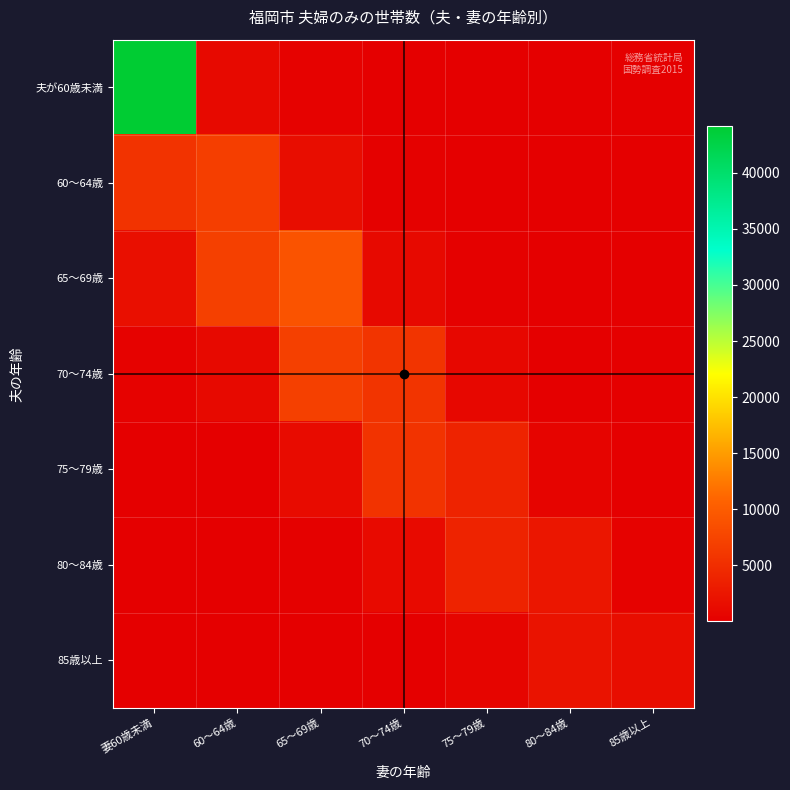

Reading right to left, list all the values displayed in this chart.

夫が60歳未満: 85歳以上=4	80～84歳=5	75～79歳=15	70～74歳=53	65～69歳=283	60～64歳=1073	妻60歳未満=44147
60～64歳: 85歳以上=5	80～84歳=12	75～79歳=46	70～74歳=210	65～69歳=1475	60～64歳=6781	妻60歳未満=5681
65～69歳: 85歳以上=11	80～84歳=40	75～79歳=193	70～74歳=1057	65～69歳=9052	60～64歳=7065	妻60歳未満=1703
70～74歳: 85歳以上=26	80～84歳=112	75～79歳=785	70～74歳=5701	65～69歳=7034	60～64歳=1093	妻60歳未満=300
75～79歳: 85歳以上=64	80～84歳=522	75～79歳=3850	70～74歳=5623	65～69歳=1227	60～64歳=167	妻60歳未満=89
80～84歳: 85歳以上=271	80～84歳=2429	75～79歳=3945	70～74歳=1202	65～69歳=186	60～64歳=36	妻60歳未満=14
85歳以上: 85歳以上=1490	80～84歳=2164	75～79歳=638	70～74歳=144	65～69歳=54	60～64歳=10	妻60歳未満=4